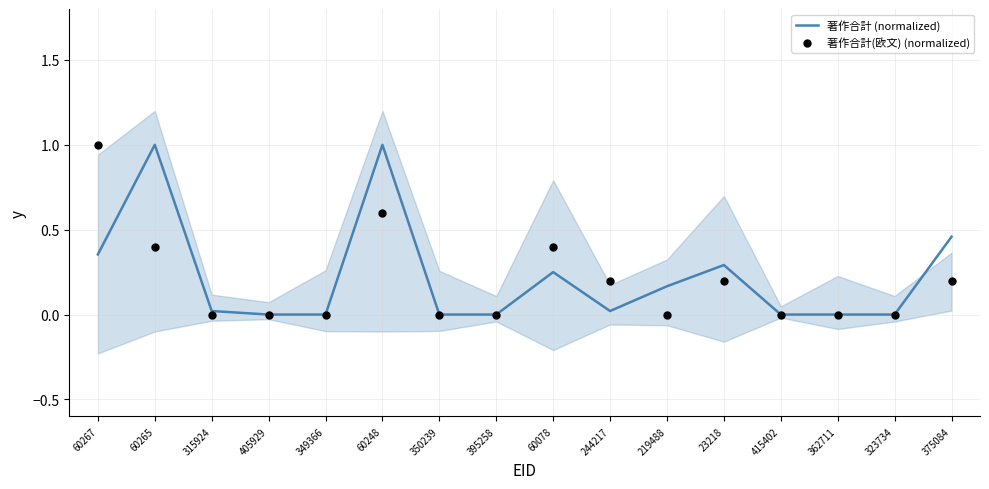

Which series contains the highest Y value?

著作合計 (normalized)